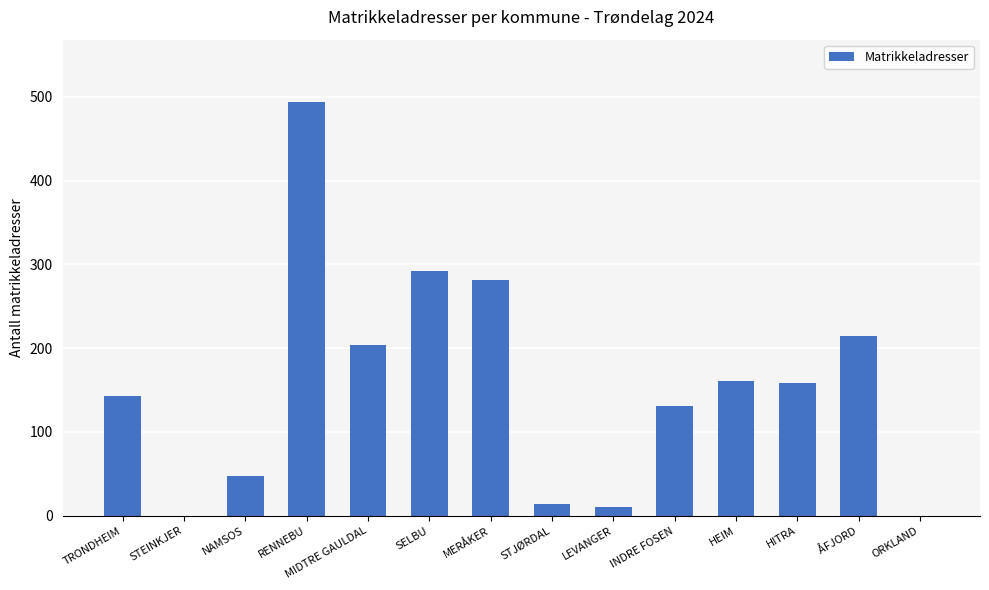

Which has a higher value, SELBU or STJØRDAL?

SELBU